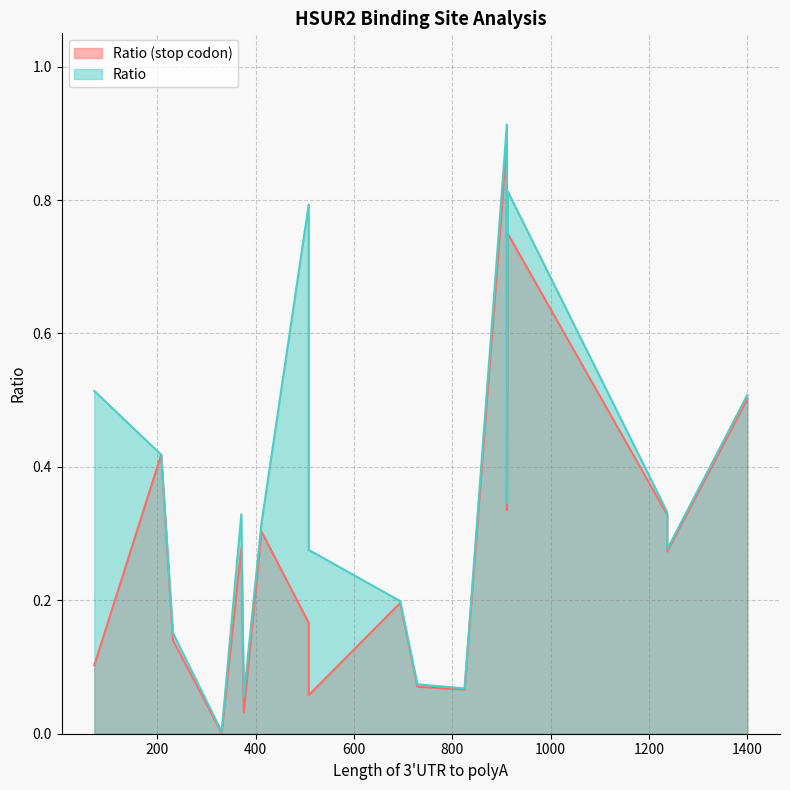

True or false: Ratio (stop codon) and Ratio cross at least once.

False